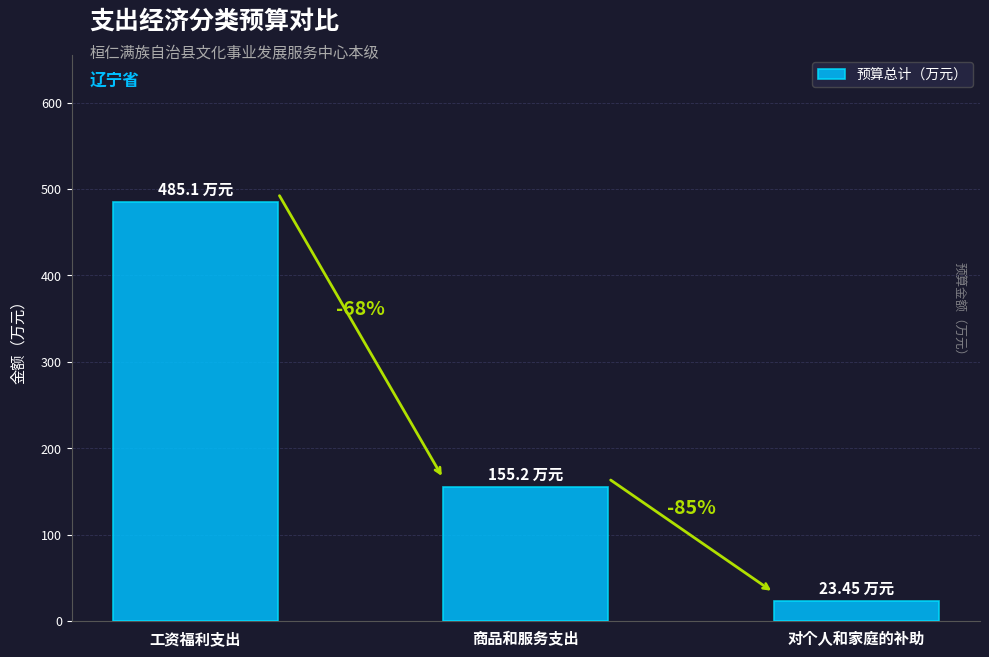

Does the chart contain any negative values?

No